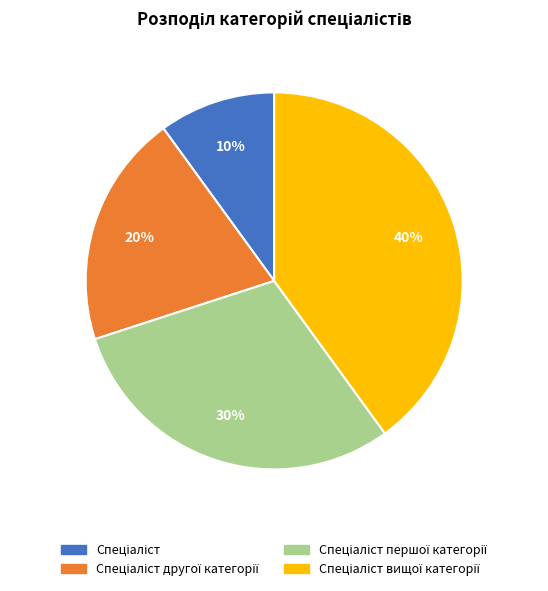

Is there a majority slice in this chart?

No